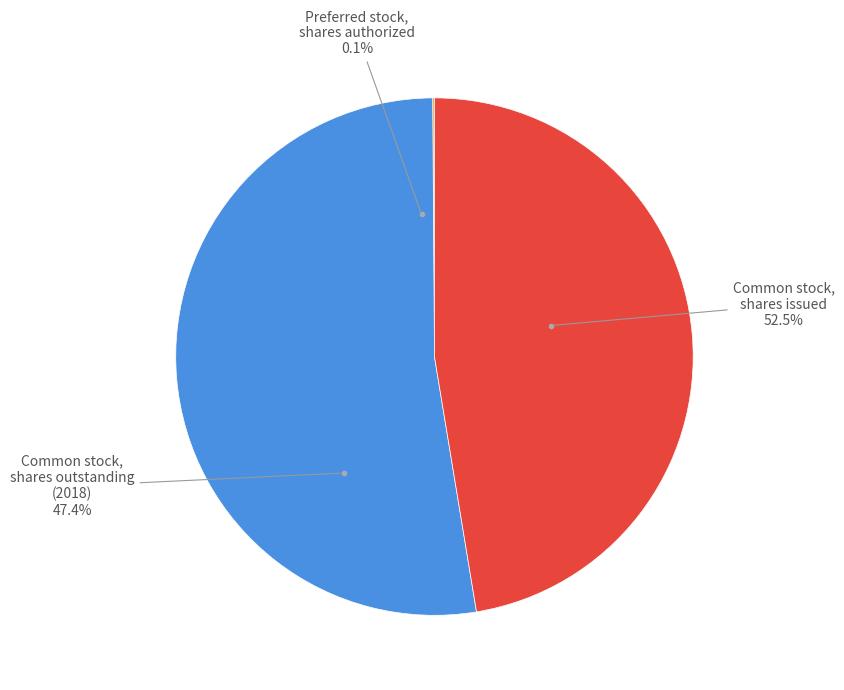

What percentage is the Common stock, shares outstanding (2018) slice, to the nearest percent?

47%